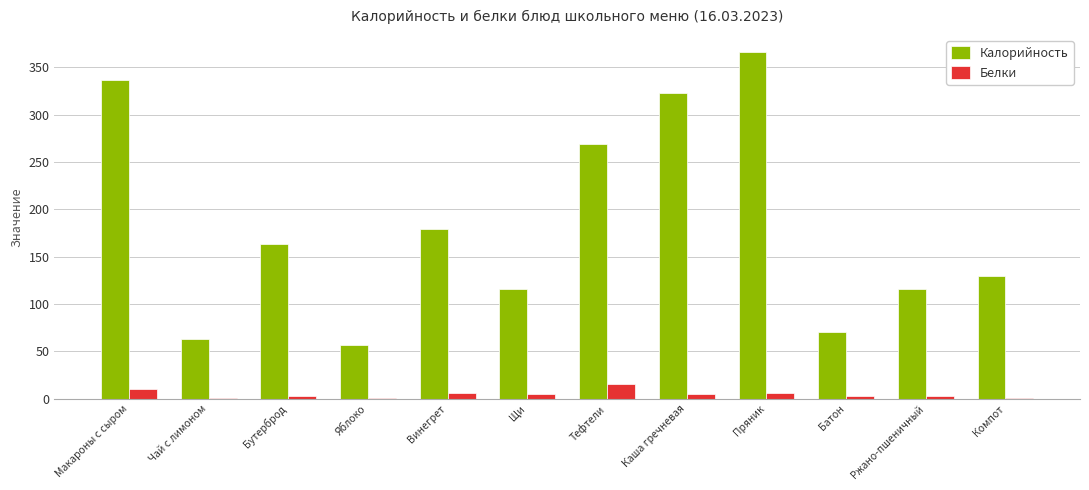

Is the value of Белки at Макароны с сыром greater than the value of Калорийность at Винегрет?

No